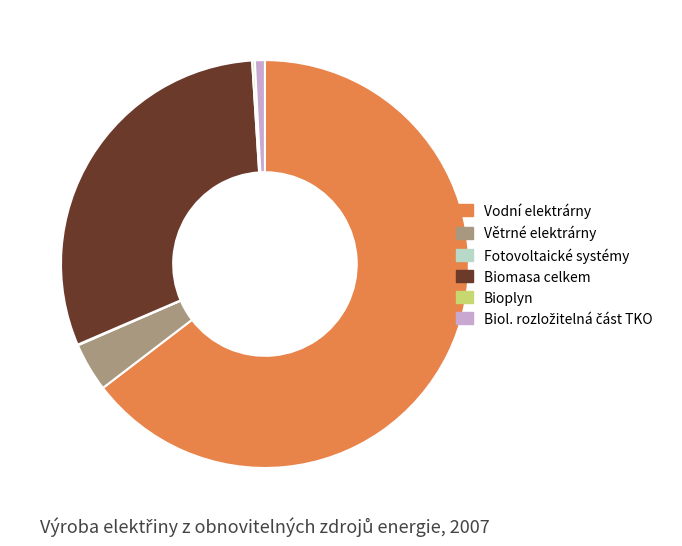

Is there any slice that represents more than half of the pie?

Yes